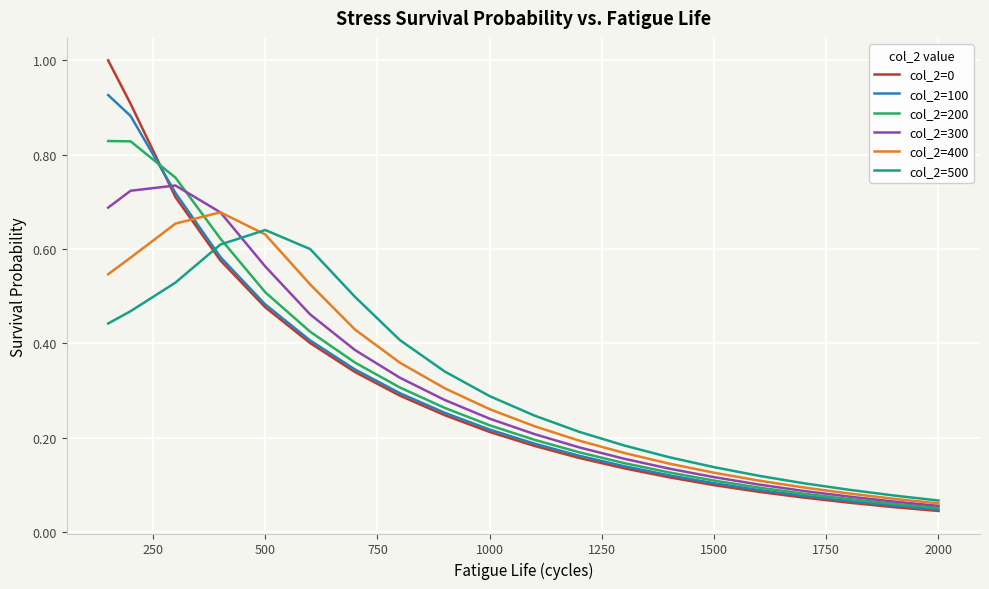

What is the highest value of the col_2=0 series?

1.0